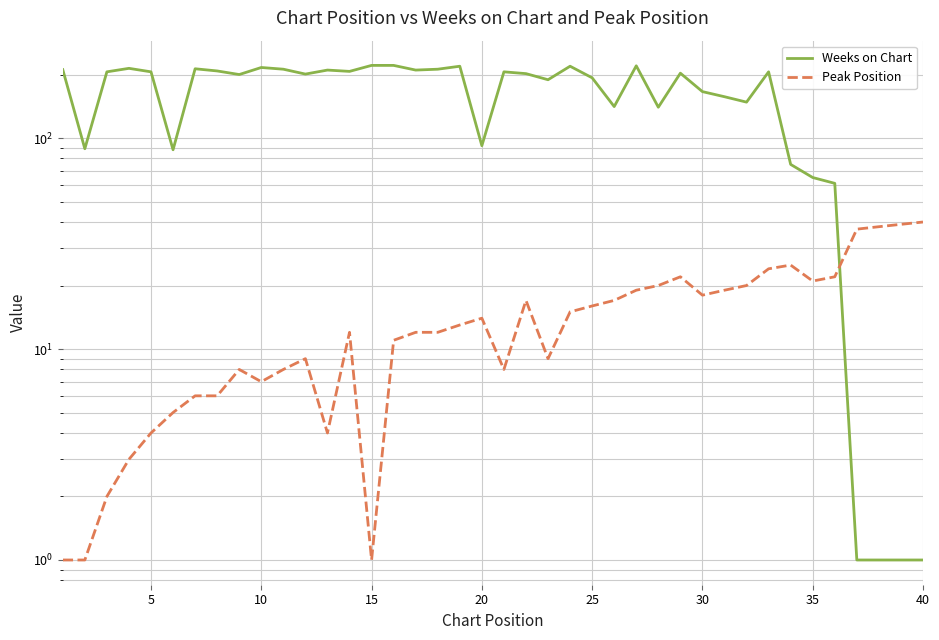

What is the average value of the Peak Position series?

15